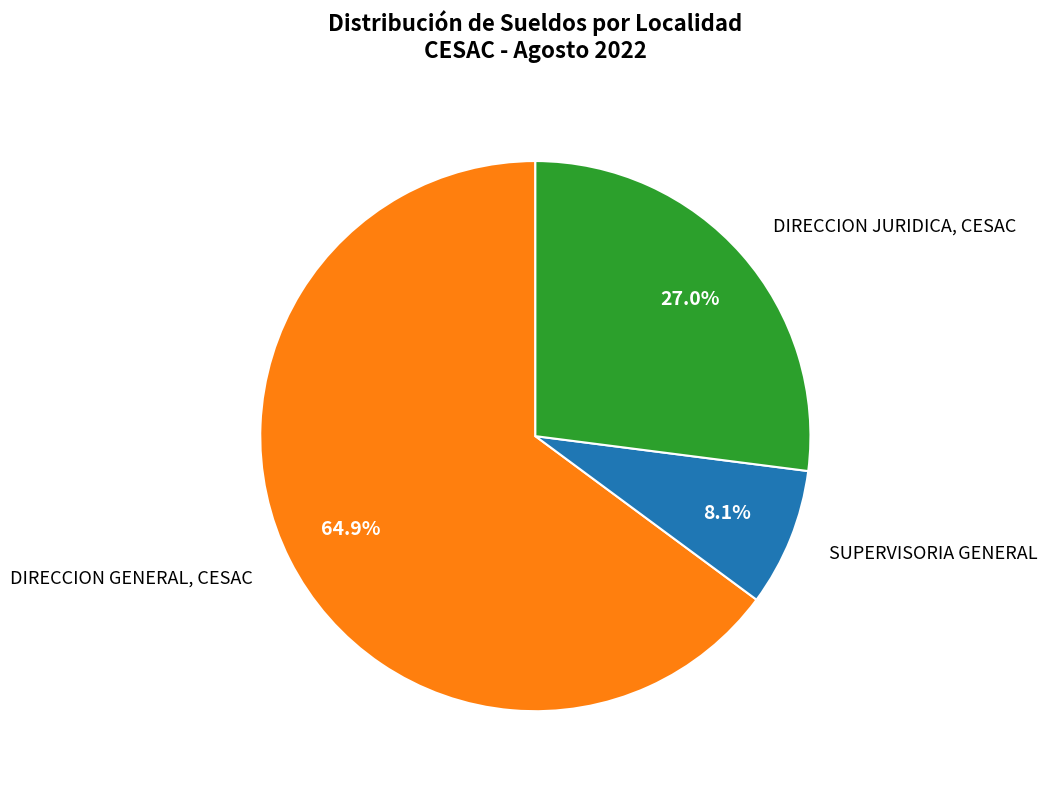

To the nearest percent, what is the average slice percentage?

33%